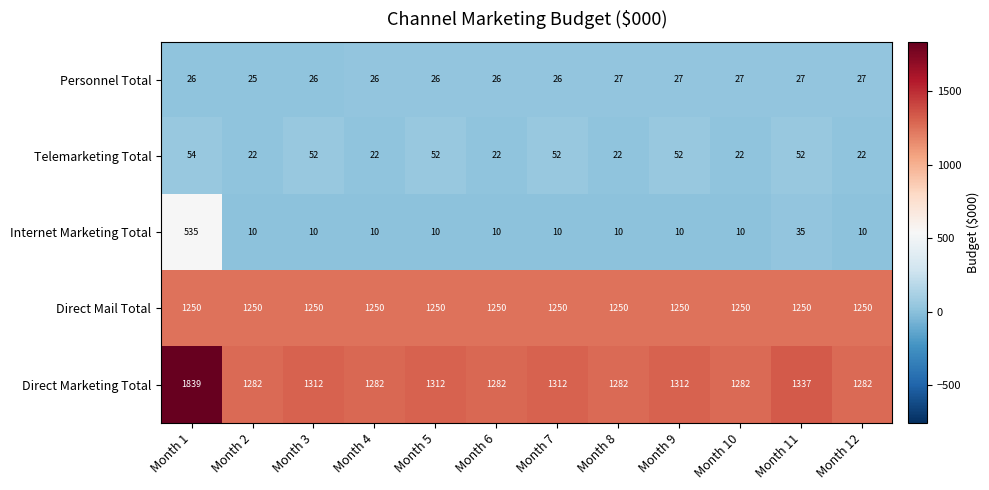

What is the maximum value shown in the chart?

1839